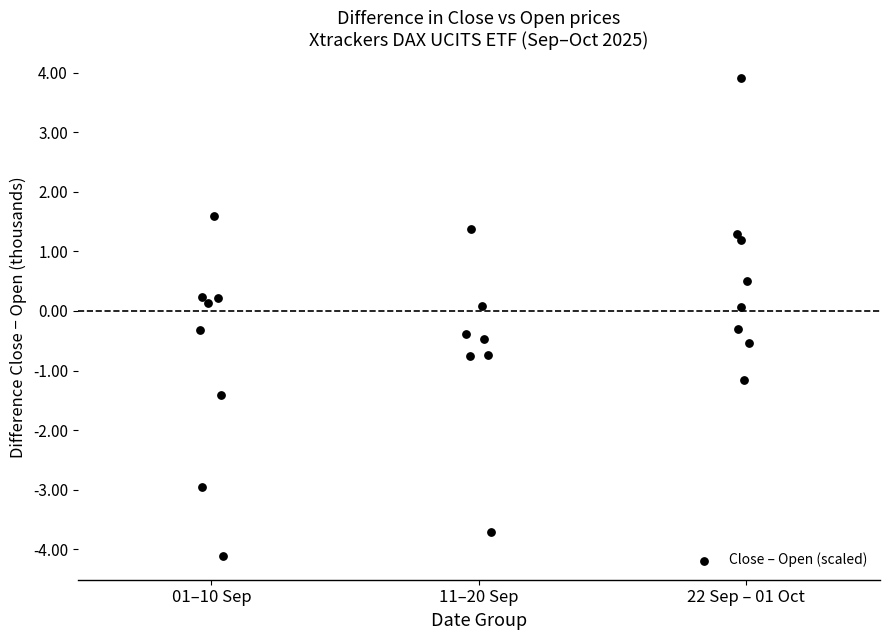

What is the range of Y values (max minus min)?

8.0